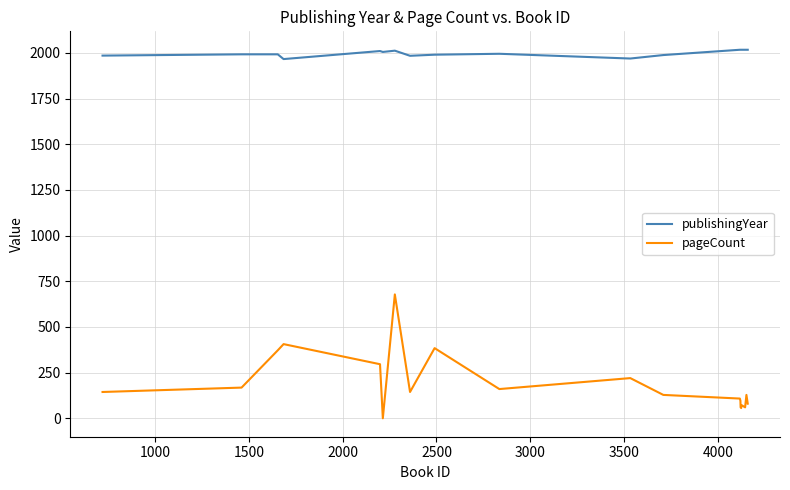

Which series has the widest spread of values?

pageCount